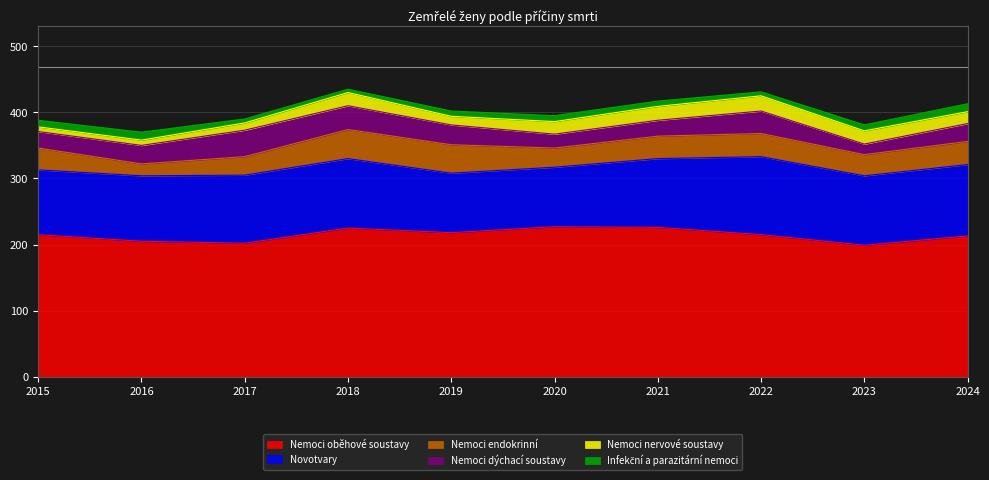

What is the average value of the Novotvary series?

102